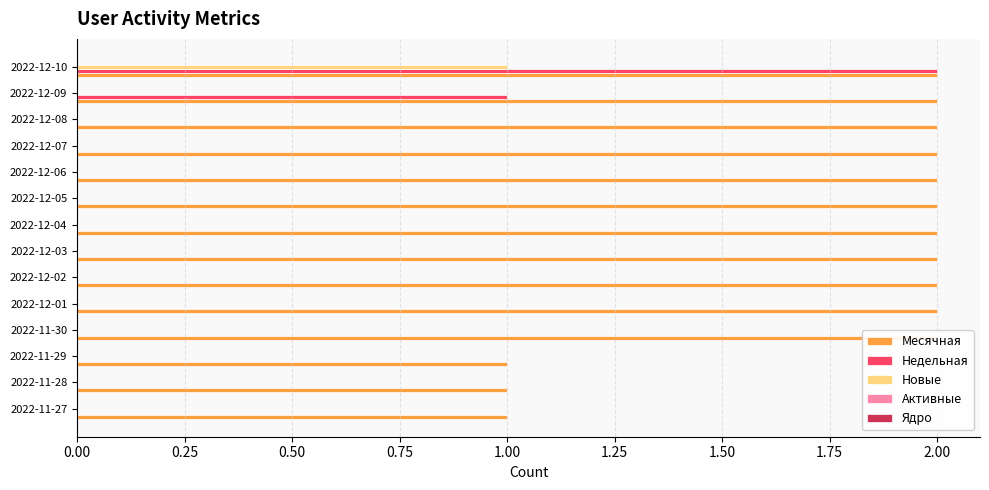

True or false: Недельная has a value of 2.0 at 2022-12-10.

True